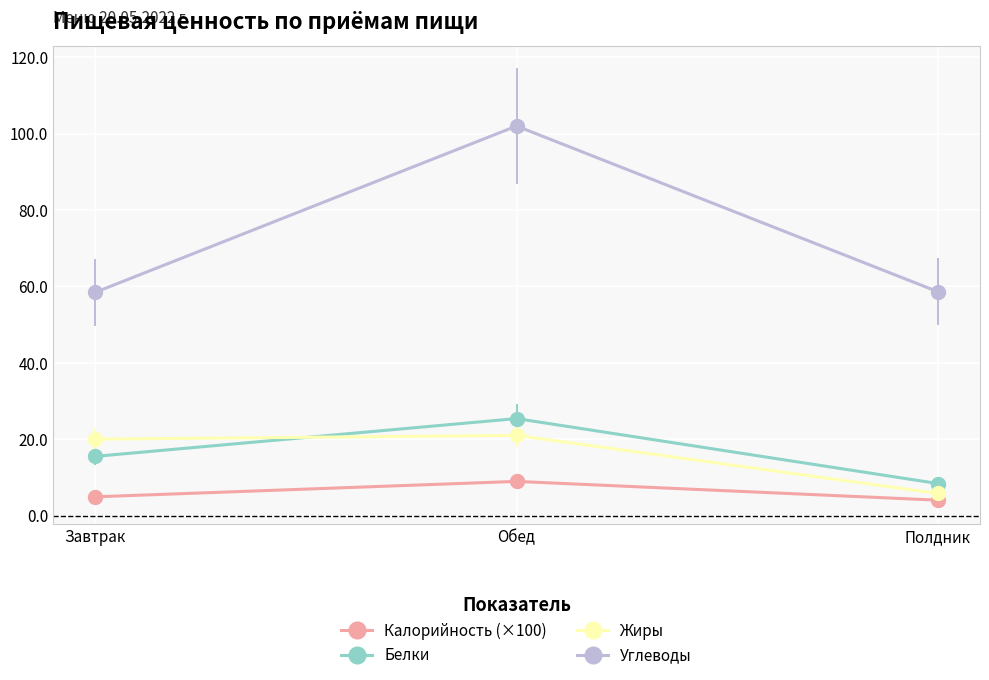

The value of Углеводы at Обед is 102.0. True or false?

True